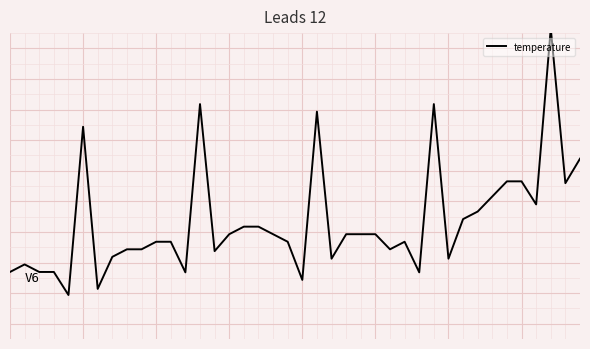

Is it true that the value at 5 is 1.3?

False